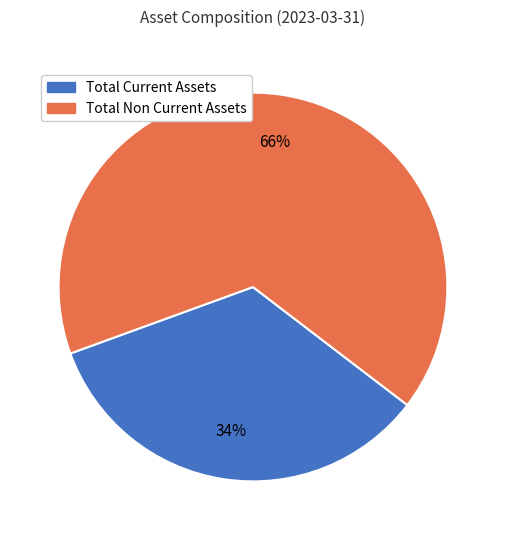

Do Total Current Assets and Total Non Current Assets together represent more than half of the pie?

Yes